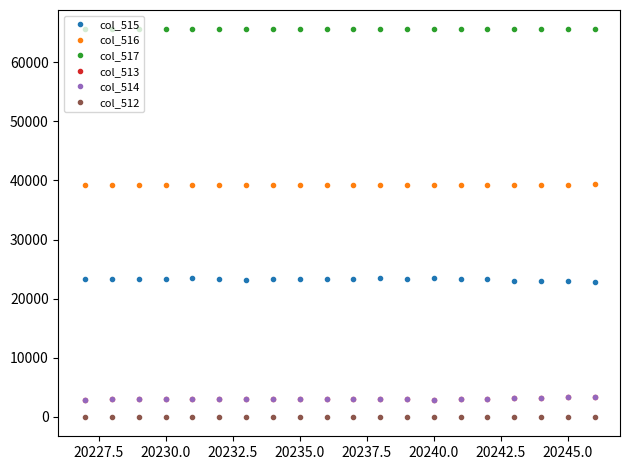

At how many categories does at least one series exceed 43565?

20